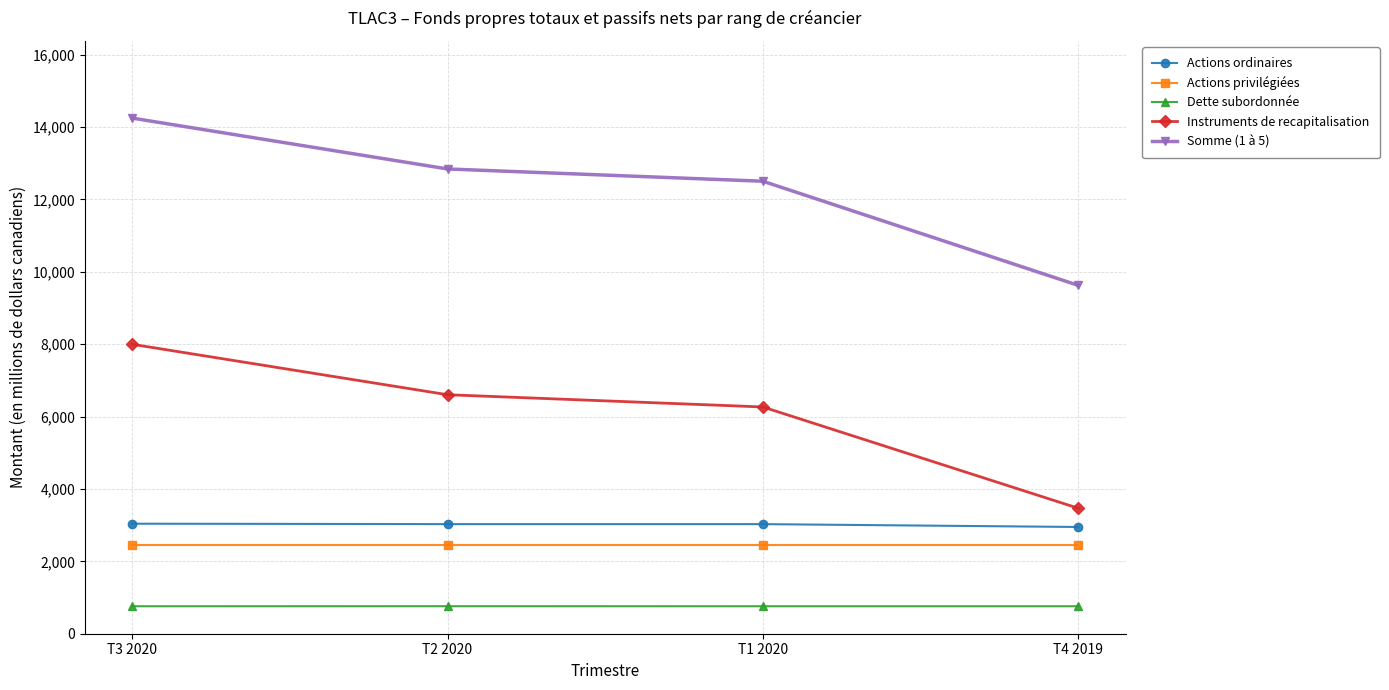

What is the difference between the second highest and minimum values in the Somme (1 à 5) series?

3216